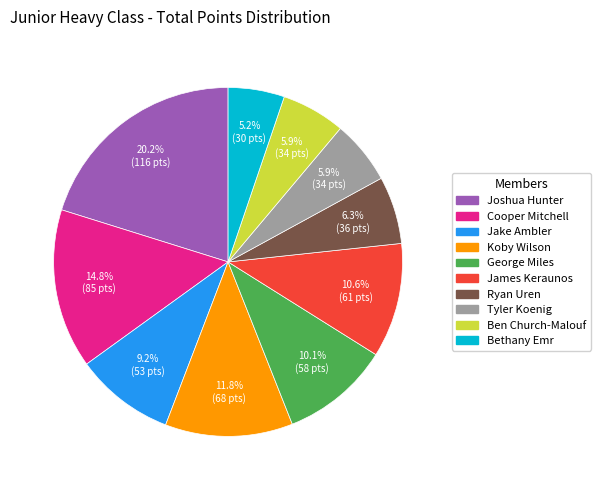

Is there any slice that represents more than half of the pie?

No